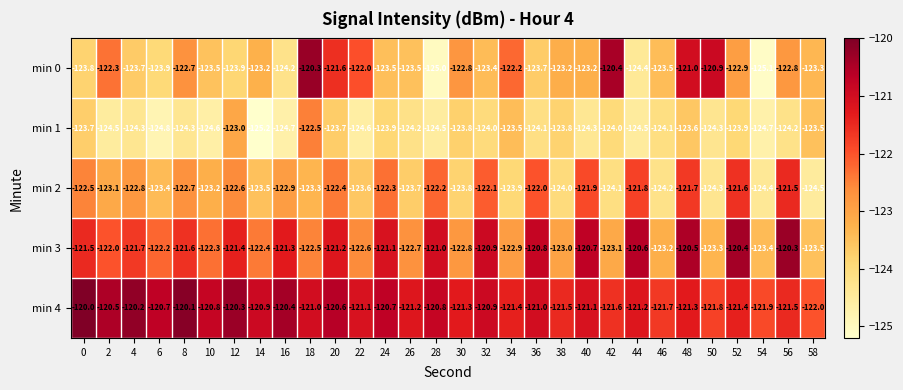

How many data points does each series have?

30